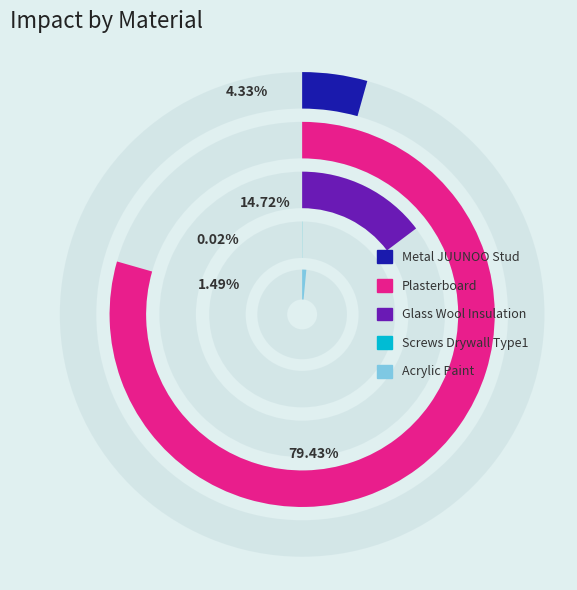

Which category accounts for the majority?

Plasterboard